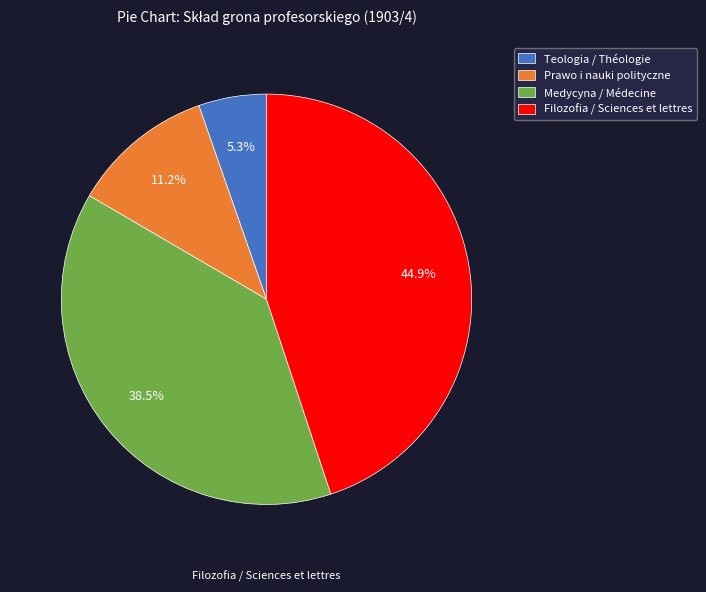

Between Filozofia / Sciences et lettres and Prawo i nauki polityczne, which is larger?

Filozofia / Sciences et lettres